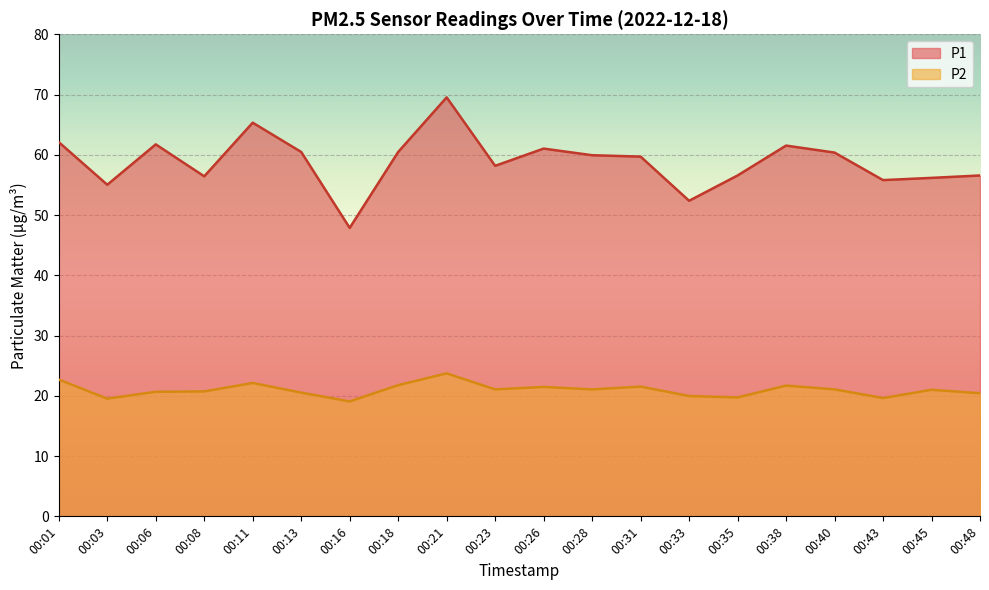

Rank the categories by P1 value from highest to lowest.

00:21, 00:11, 00:01, 00:06, 00:38, 00:26, 00:13, 00:18, 00:40, 00:28, 00:31, 00:23, 00:35, 00:48, 00:08, 00:45, 00:43, 00:03, 00:33, 00:16